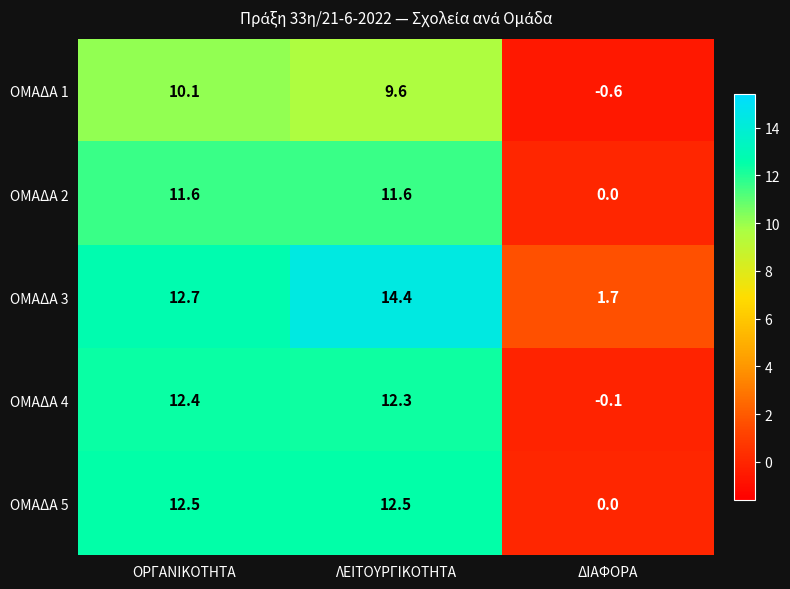

How many positive values does the ΟΜΑΔΑ 2 series have?

2